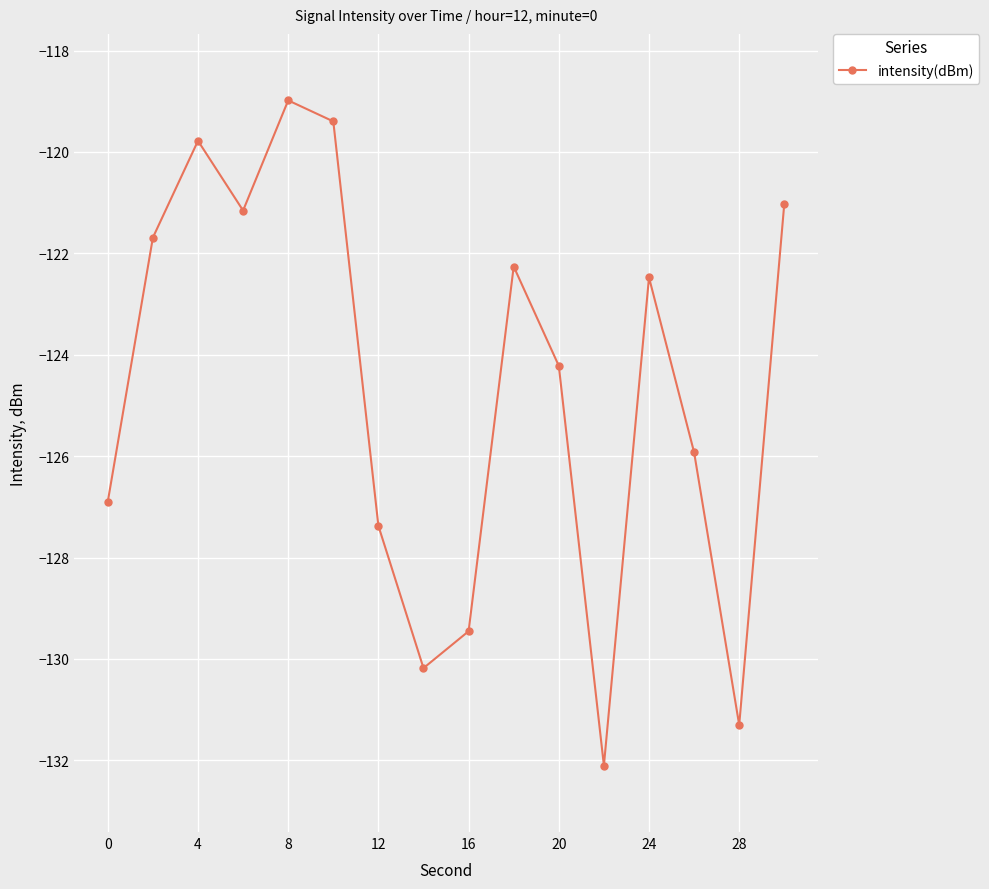

What is the value of the 11th point from the left?

-124.2